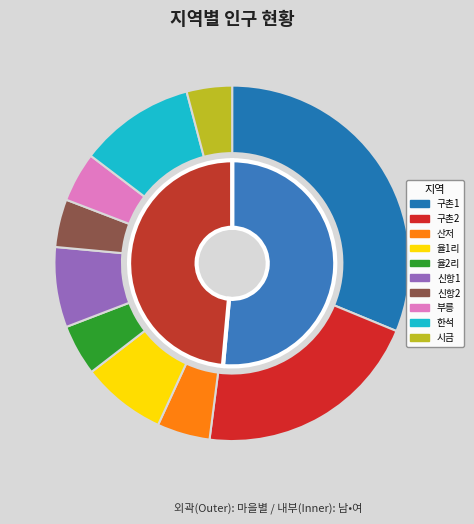

Count the number of slices in the pie.

10